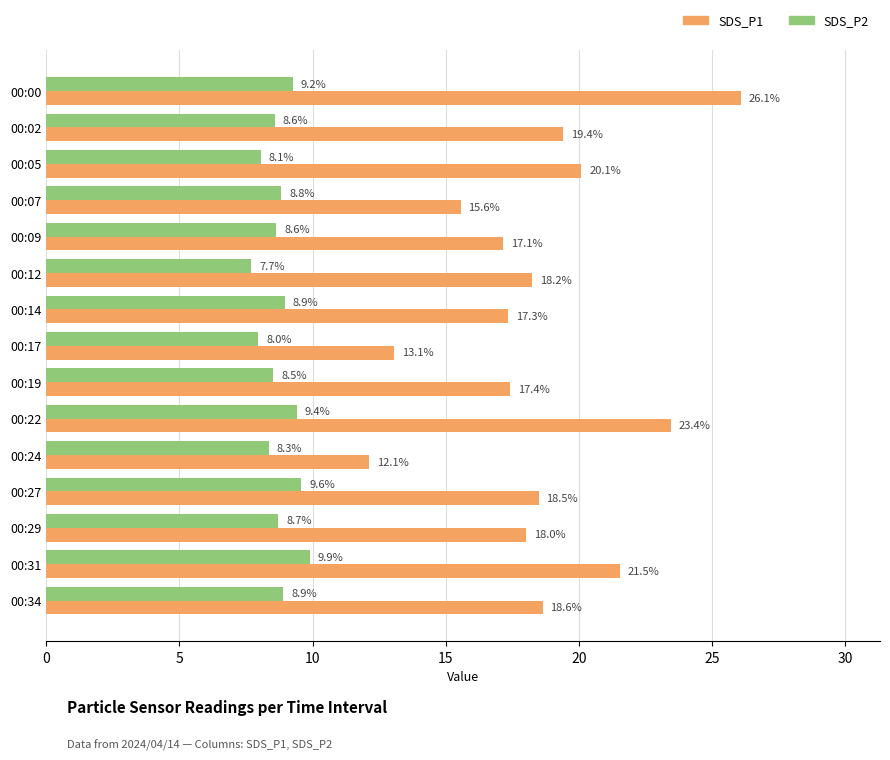

What is the approximate value of SDS_P2 at 00:29?

8.7